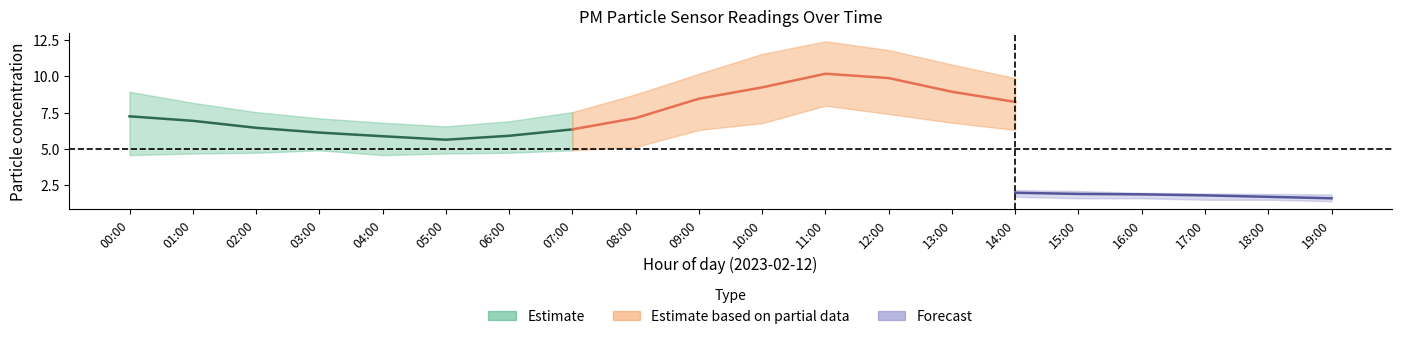

What is the label of the 12th point from the left?

11:00